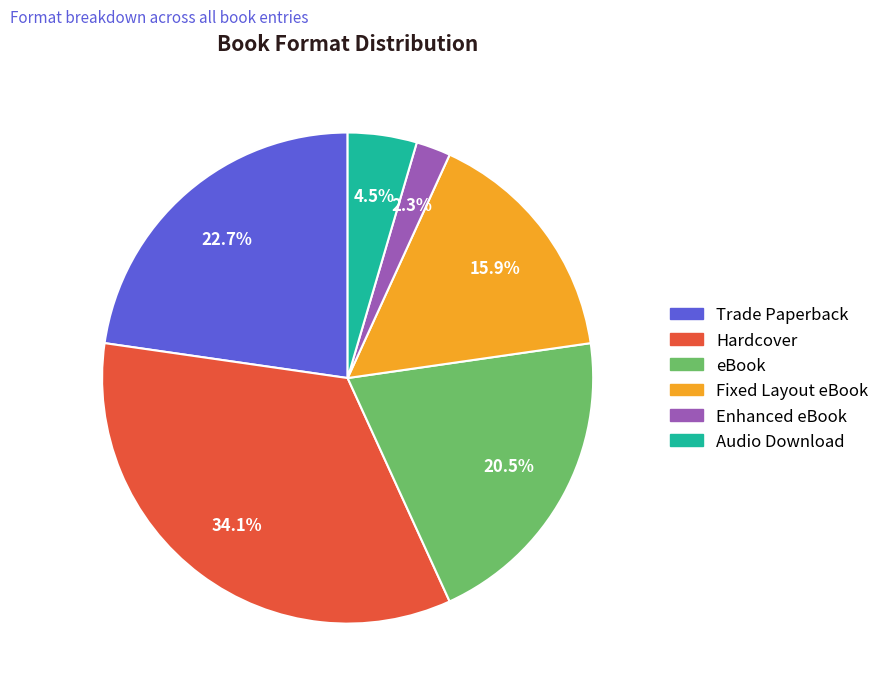

Does any single category account for the majority?

No